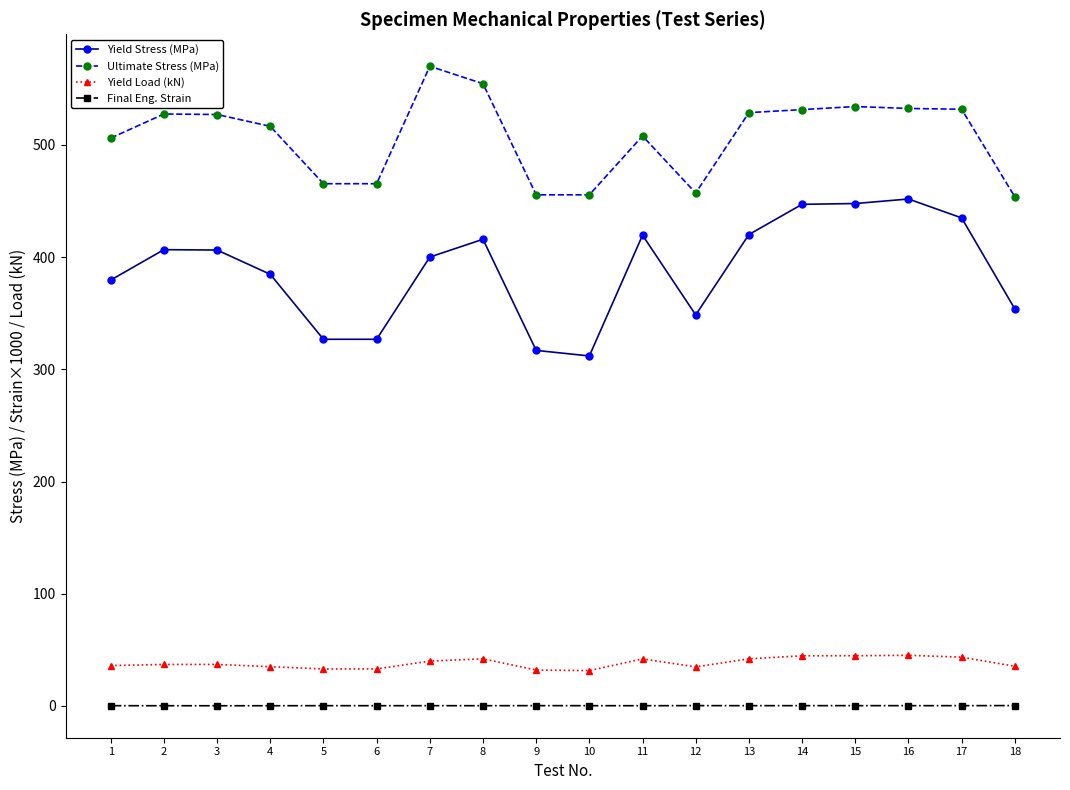

What is the sum of all Yield Load (kN) values?

688.8